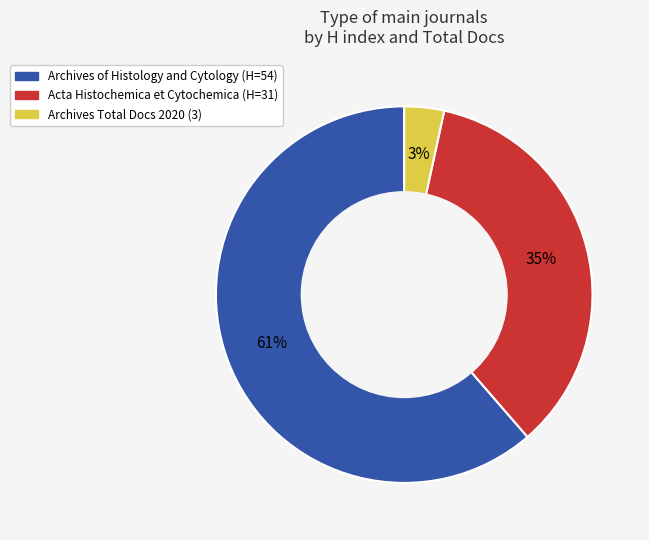

Between Acta Histochemica et Cytochemica (H=31) and Archives Total Docs 2020 (3), which is larger?

Acta Histochemica et Cytochemica (H=31)